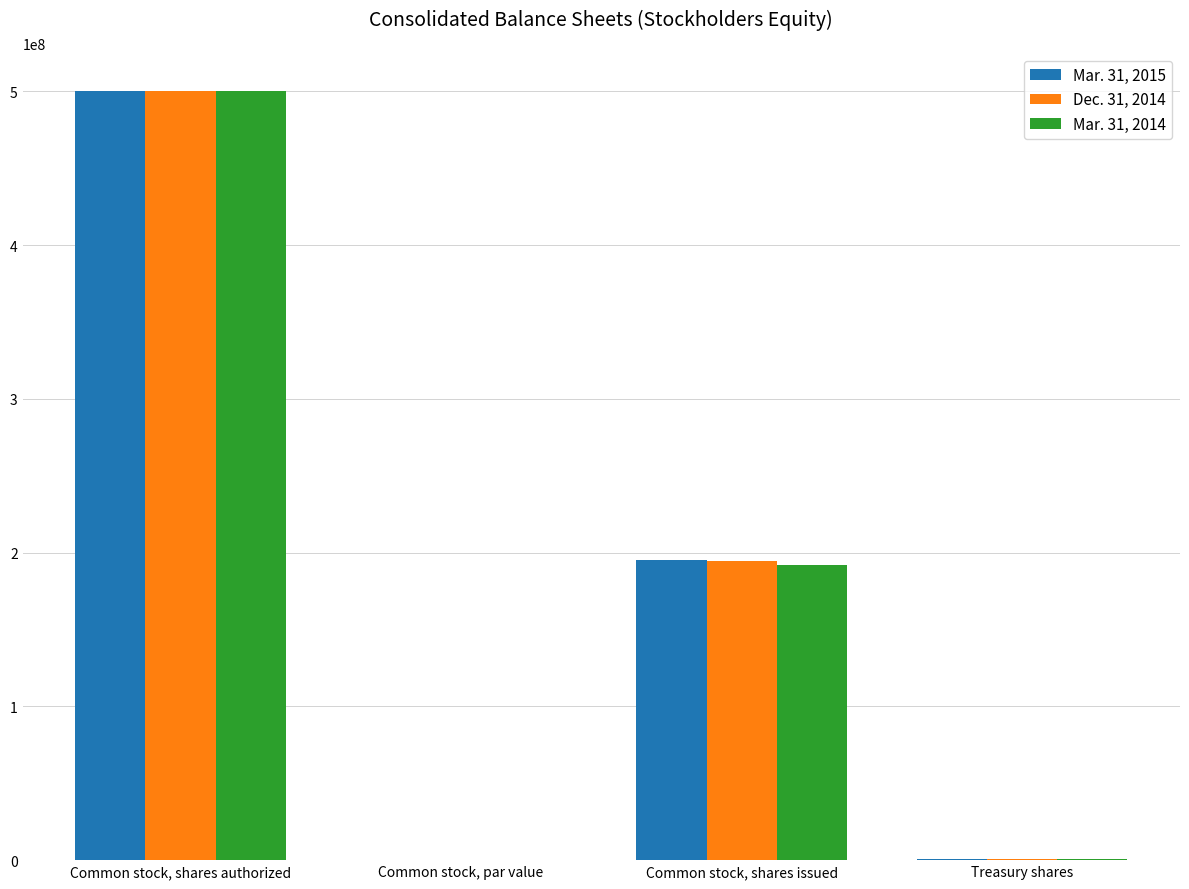

The value of Dec. 31, 2014 at Common stock, shares issued is 194754812. True or false?

True